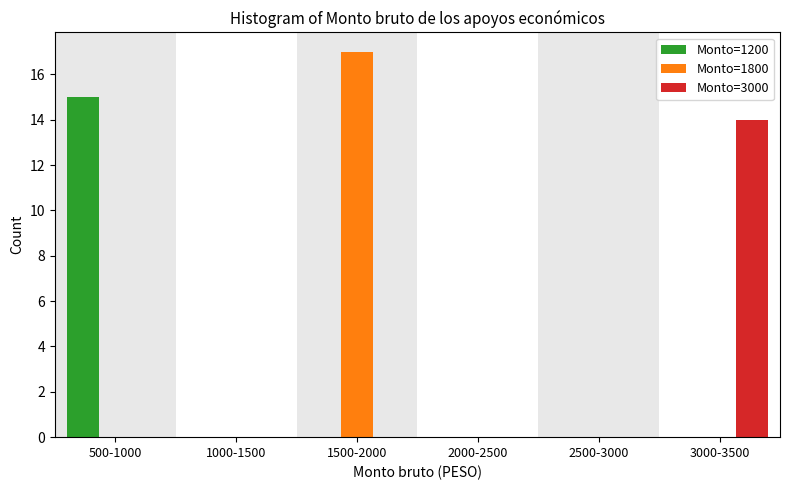

Reading left to right, transcribe all the data shown in this chart.

Monto=1200: 500-1000=15	1000-1500=0	1500-2000=0	2000-2500=0	2500-3000=0	3000-3500=0
Monto=1800: 500-1000=0	1000-1500=0	1500-2000=17	2000-2500=0	2500-3000=0	3000-3500=0
Monto=3000: 500-1000=0	1000-1500=0	1500-2000=0	2000-2500=0	2500-3000=0	3000-3500=14